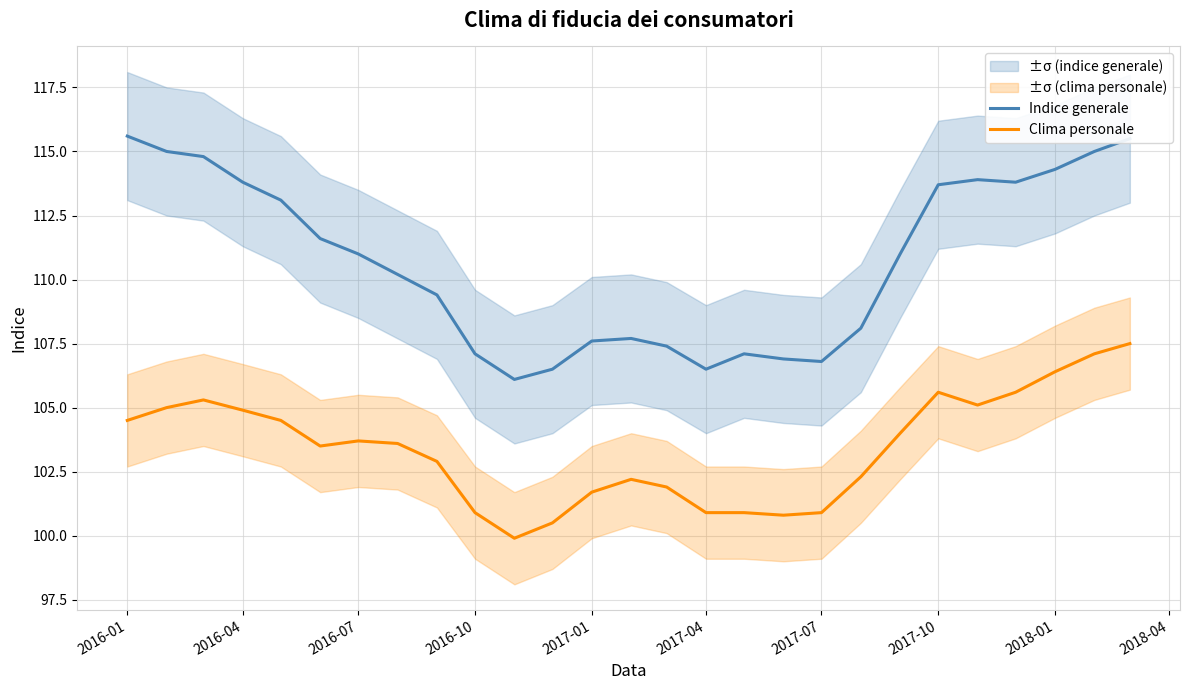

Reading left to right, what are all the values shown in this chart?

Indice generale: 115.6	115.0	114.8	113.8	113.1	111.6	111.0	110.2	109.4	107.1	106.1	106.5	107.6	107.7	107.4	106.5	107.1	106.9	106.8	108.1	111.0	113.7	113.9	113.8	114.3	115.0	115.5
Clima personale: 104.5	105.0	105.3	104.9	104.5	103.5	103.7	103.6	102.9	100.9	99.9	100.5	101.7	102.2	101.9	100.9	100.9	100.8	100.9	102.3	104.0	105.6	105.1	105.6	106.4	107.1	107.5